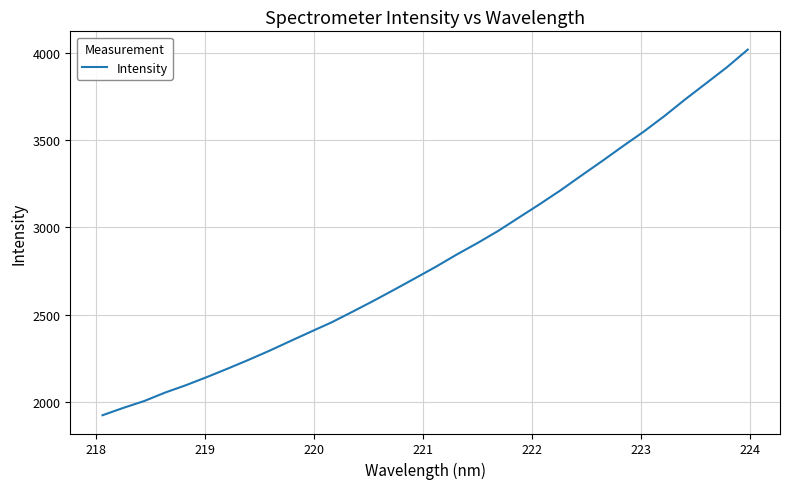

What is the smallest value displayed?

1925.0